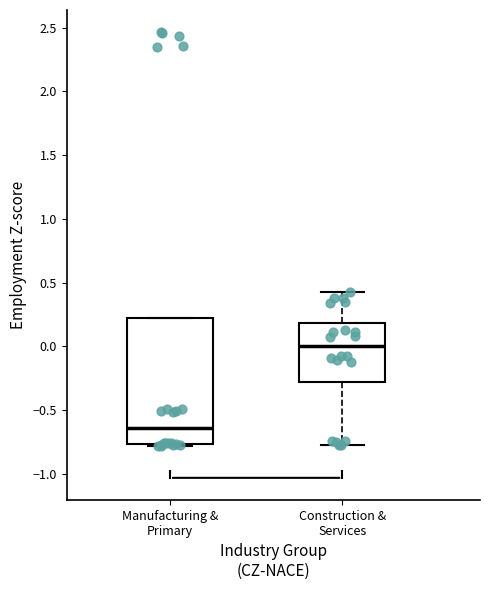

Which box's median line is the lowest?

Manufacturing & Primary